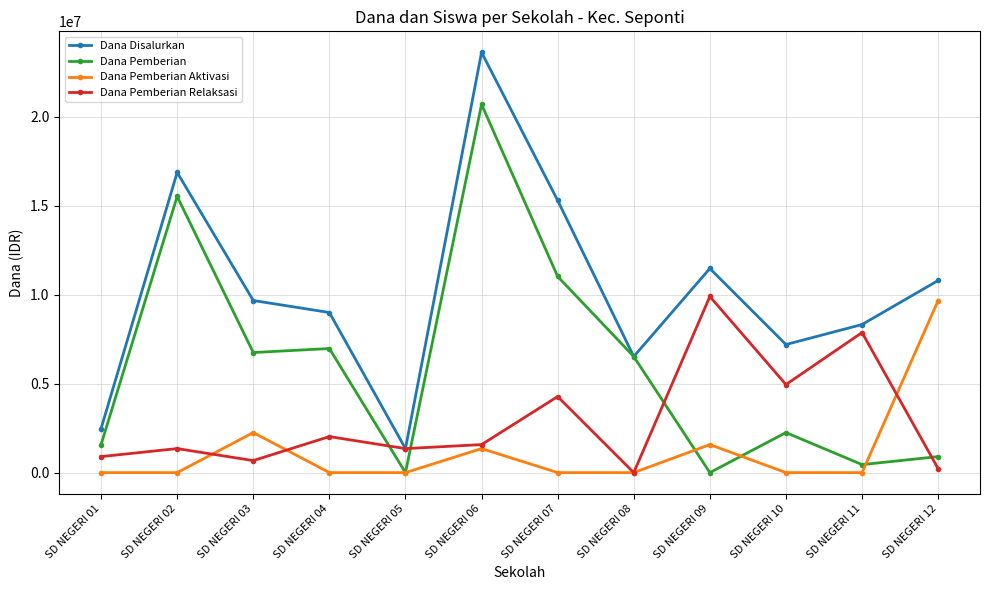

Which category has the highest value in the Dana Disalurkan series?

SD NEGERI 06